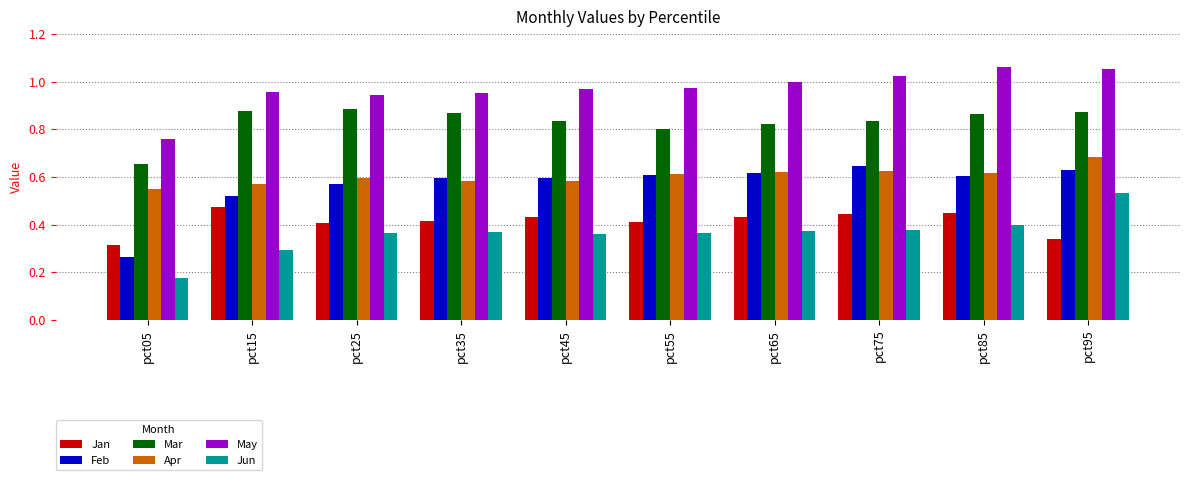

Which series has the widest spread of values?

Feb